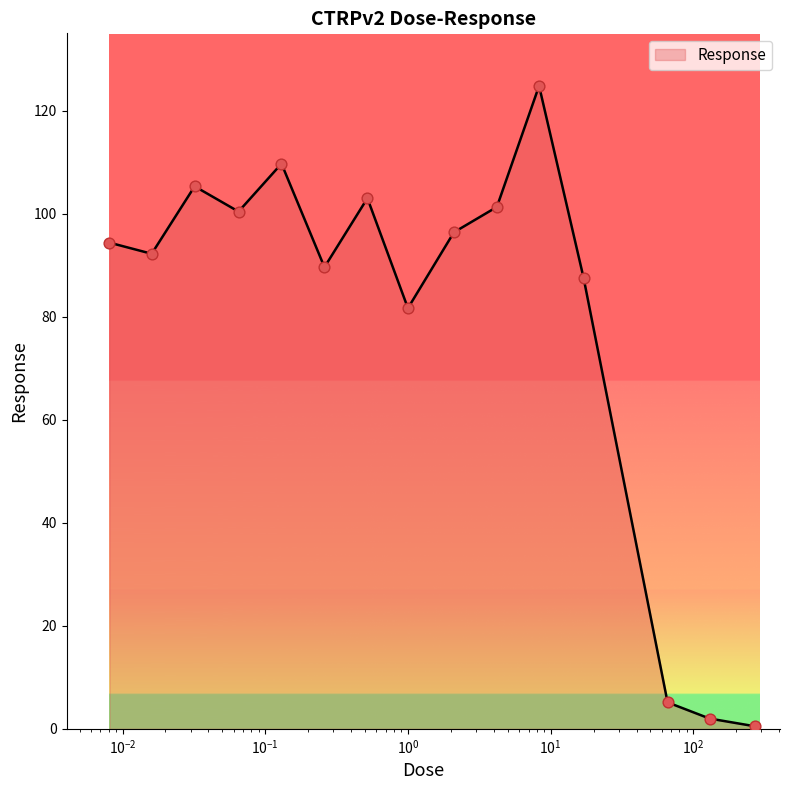

What is the difference between the maximum and minimum values?

124.3